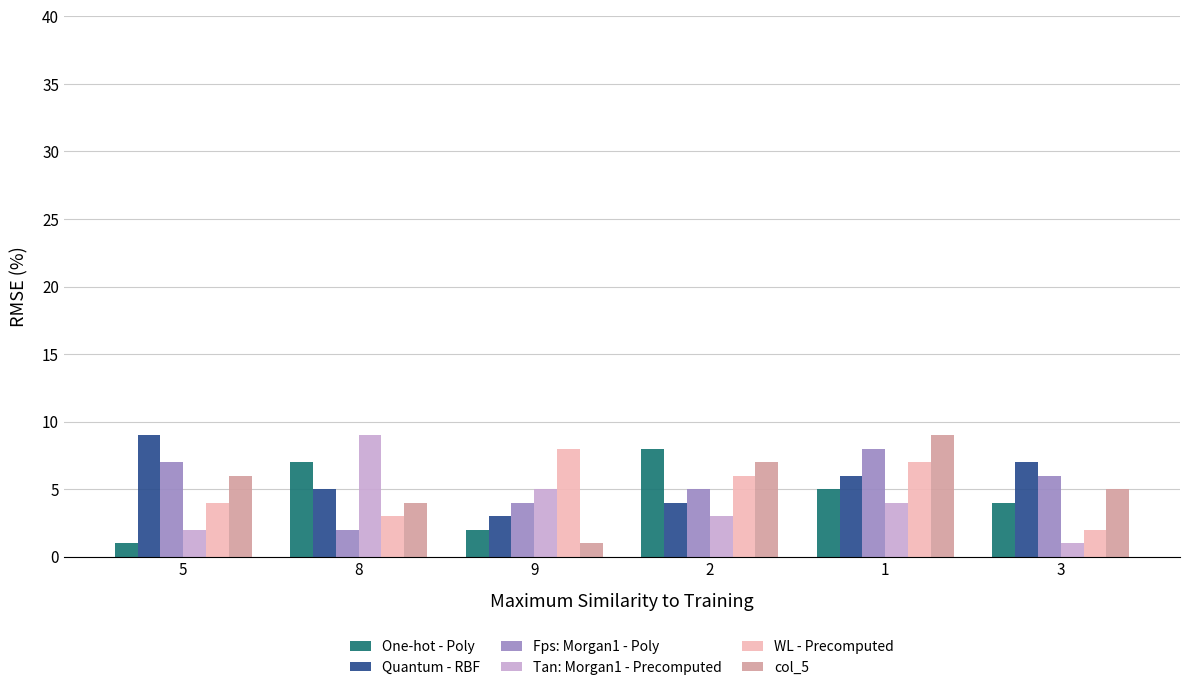

What is the difference between the second highest and minimum values in the WL - Precomputed series?

5